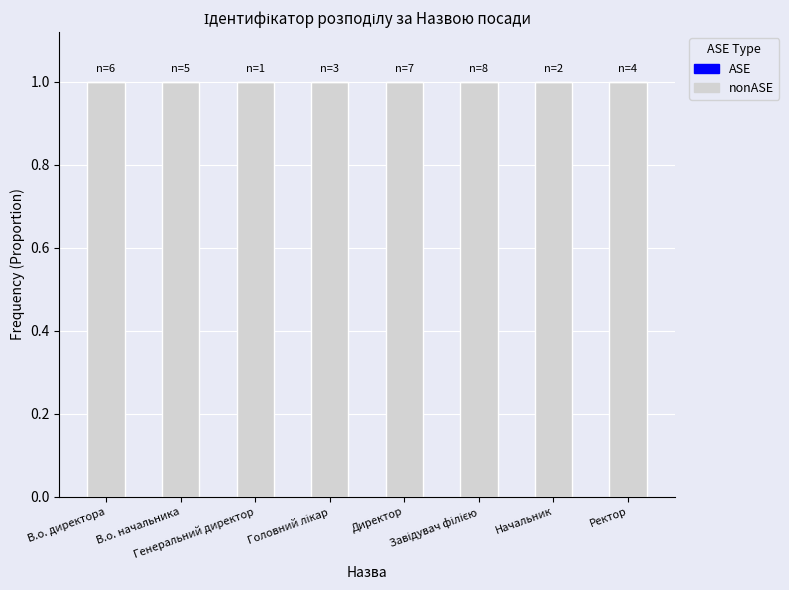

How many distinct data groups are displayed?

2